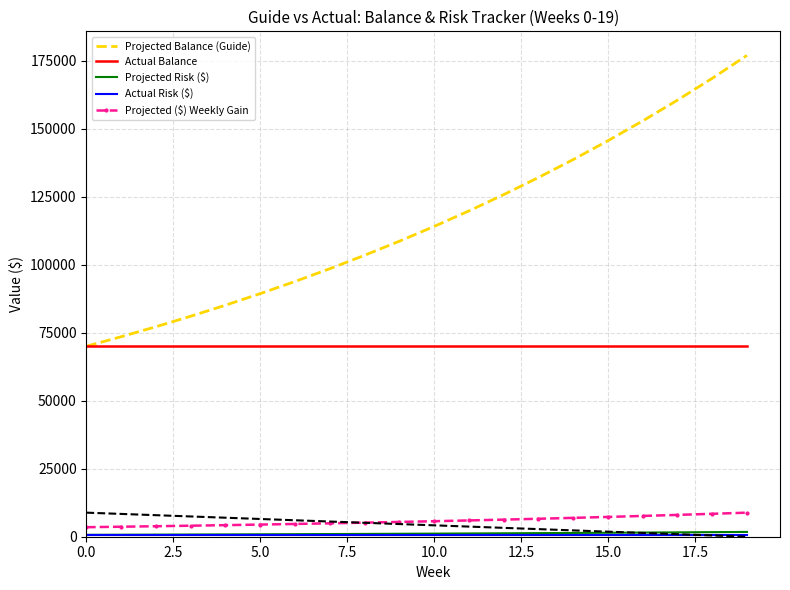

Which category has the highest value across all series?

19